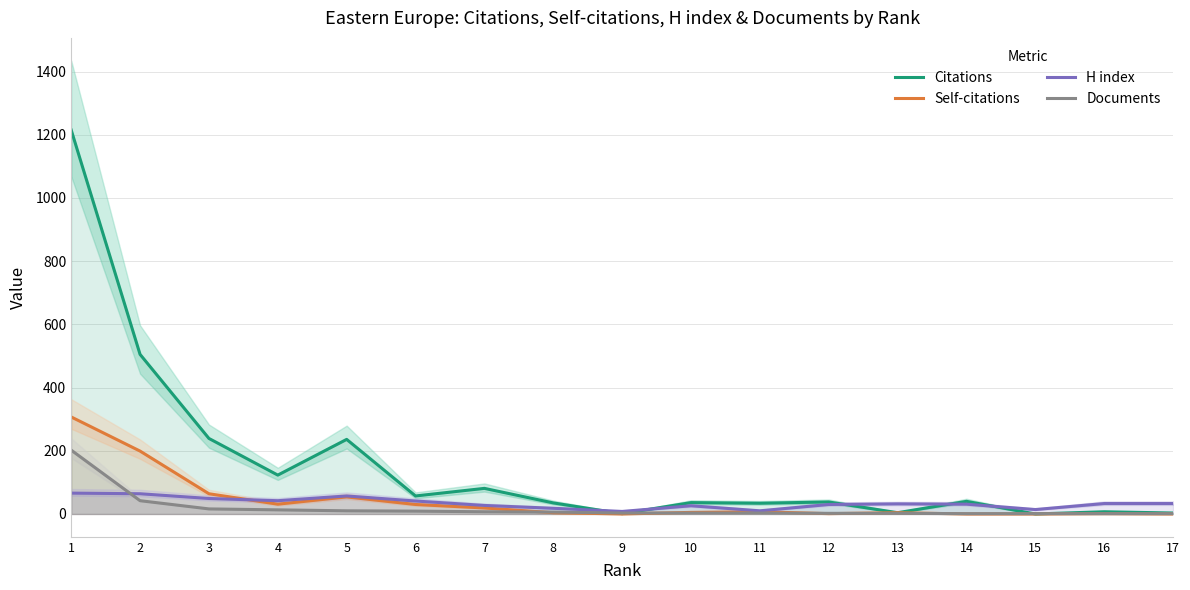

What is the difference between the maximum and minimum values in the Documents series?

201